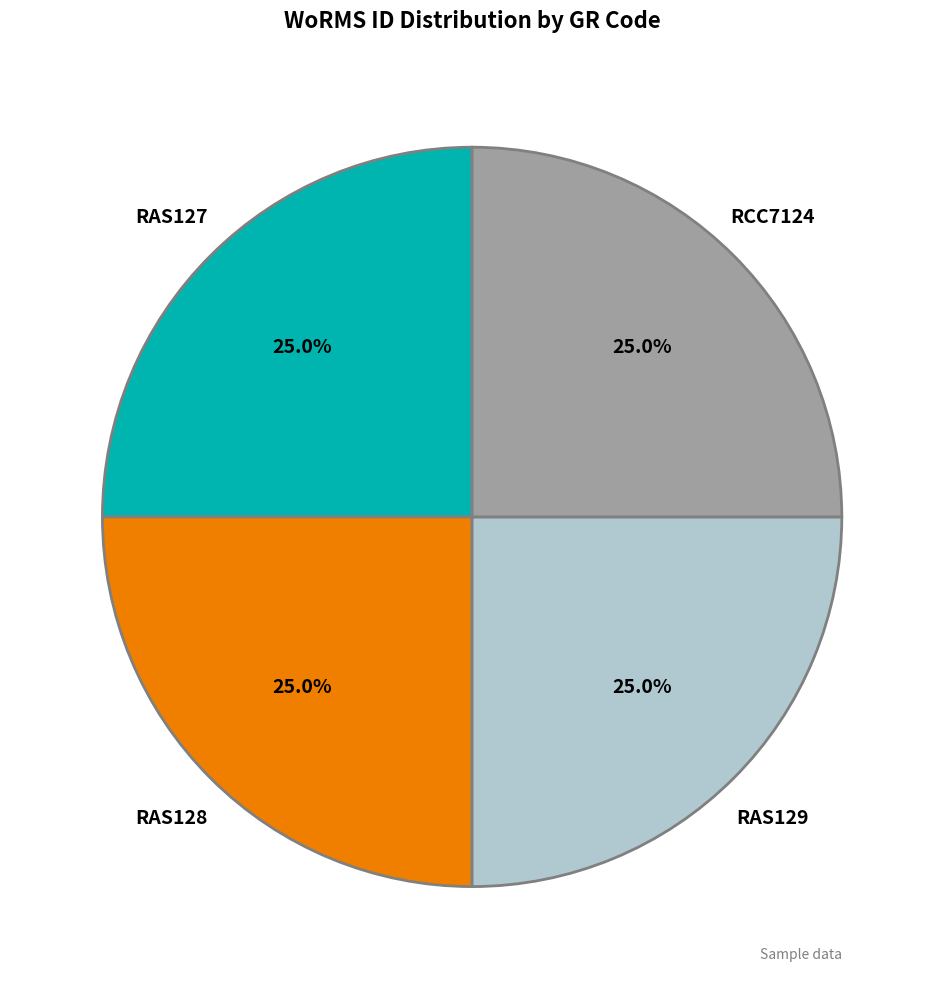

Is there a majority slice in this chart?

No